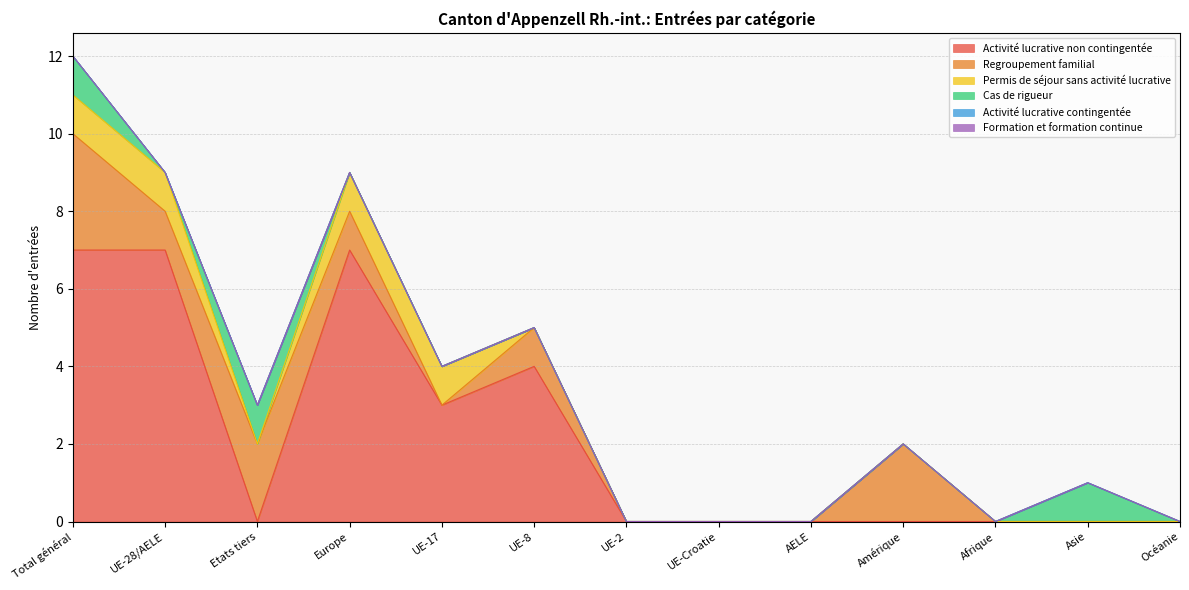

What is the label of the 2nd point from the right?

Asie